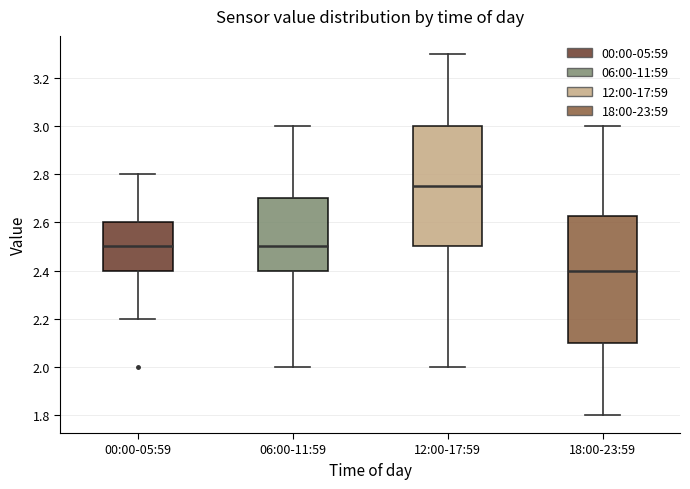

Which box has the highest median line?

12:00-17:59